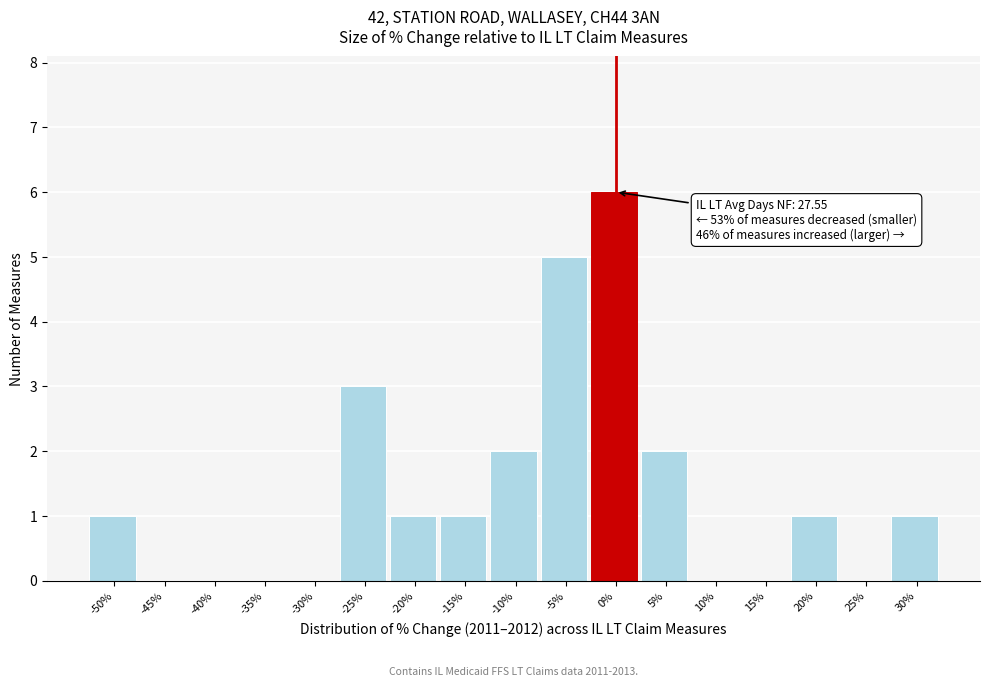

Reading left to right, transcribe all the data shown in this chart.

-50%=1	-45%=0	-40%=0	-35%=0	-30%=0	-25%=3	-20%=1	-15%=1	-10%=2	-5%=5	0%=6	5%=2	10%=0	15%=0	20%=1	25%=0	30%=1